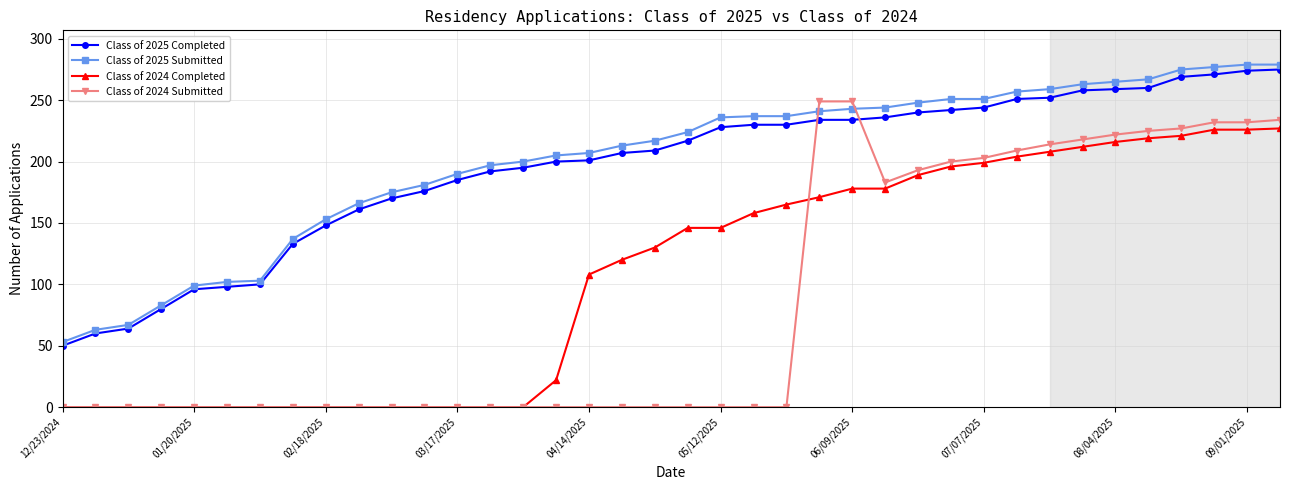

What is the value of the Class of 2024 Submitted point at the 29th from the left?

203